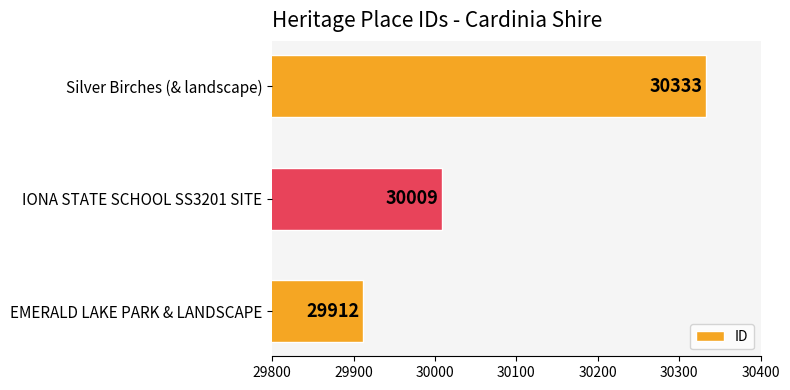

Are the bars grouped side by side (vs. stacked)?

No